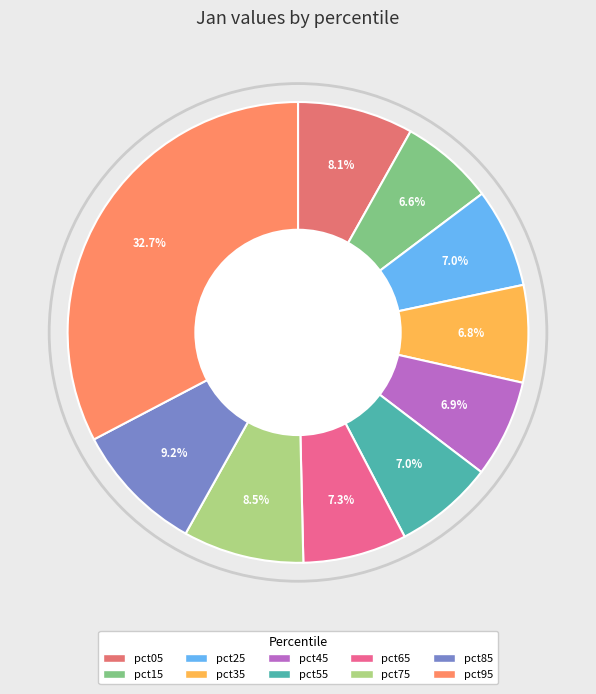

Is there a majority slice in this chart?

No